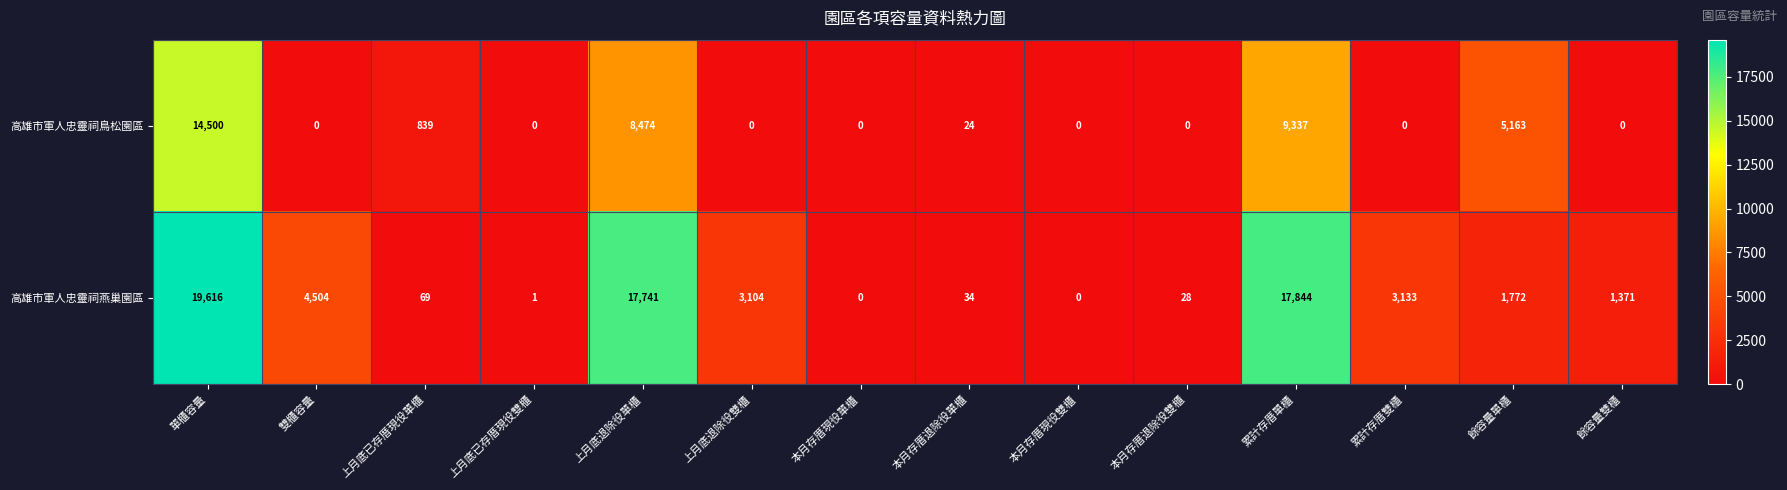

True or false: 高雄市軍人忠靈祠燕巢園區 has a value of 2304 at 餘容量單櫃.

False